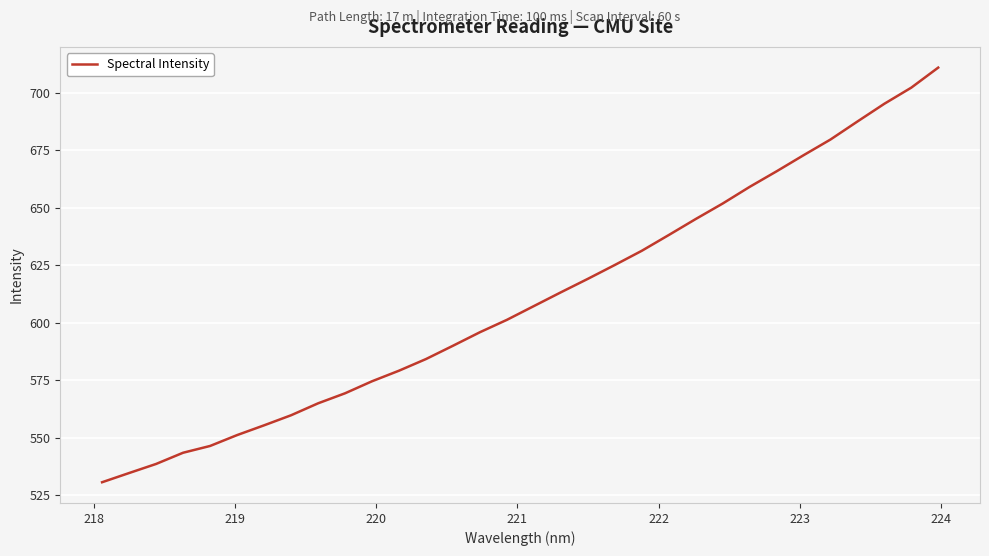

What is the average value?

610.1